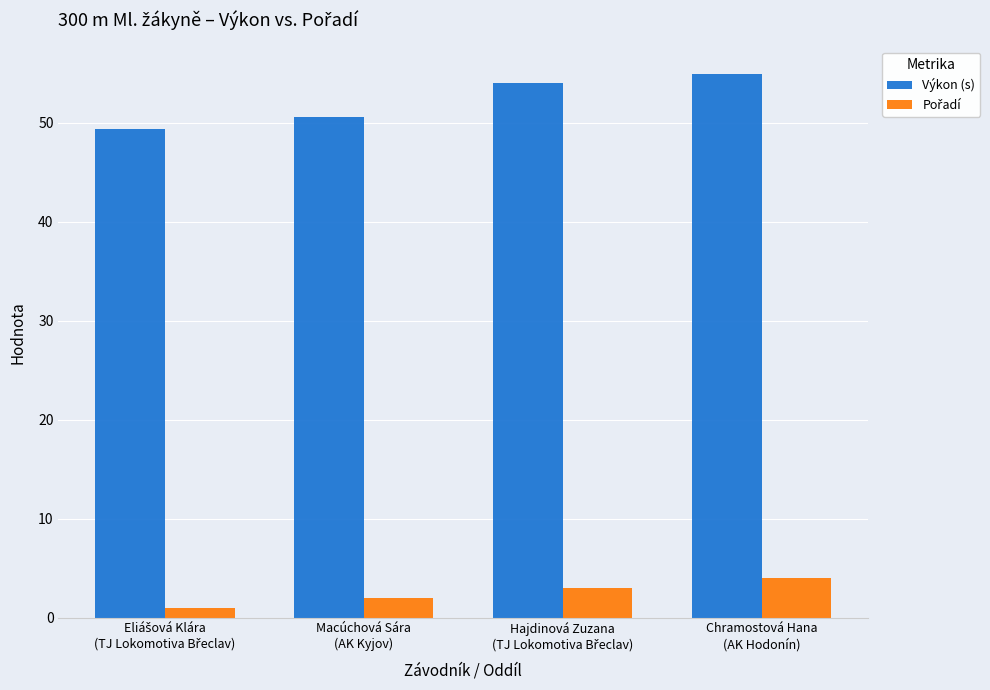

Are the bars grouped side by side (vs. stacked)?

Yes